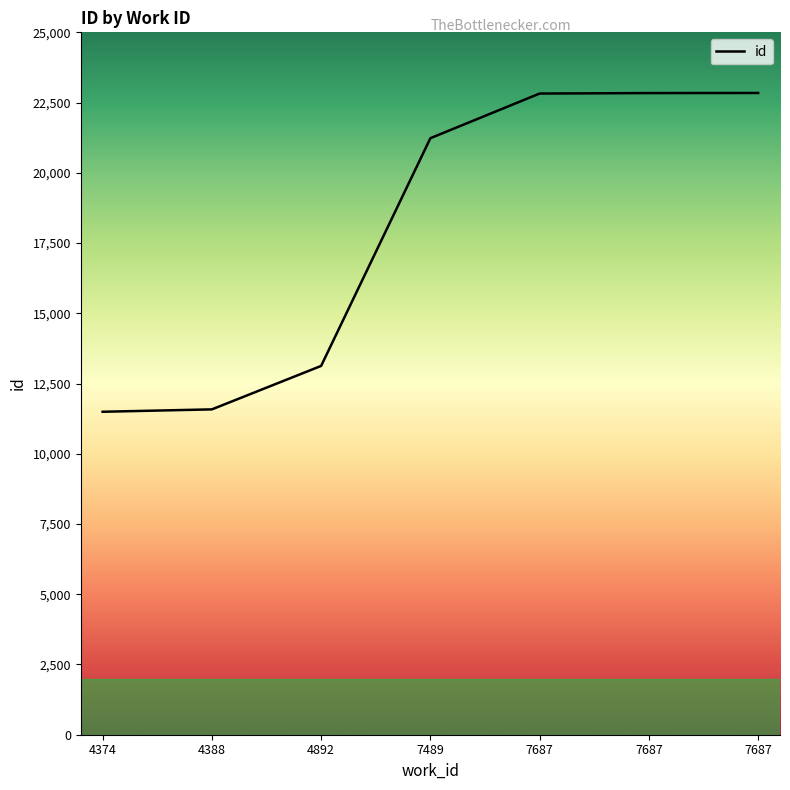

What is the change in value from 7489 to 7687?

+1606